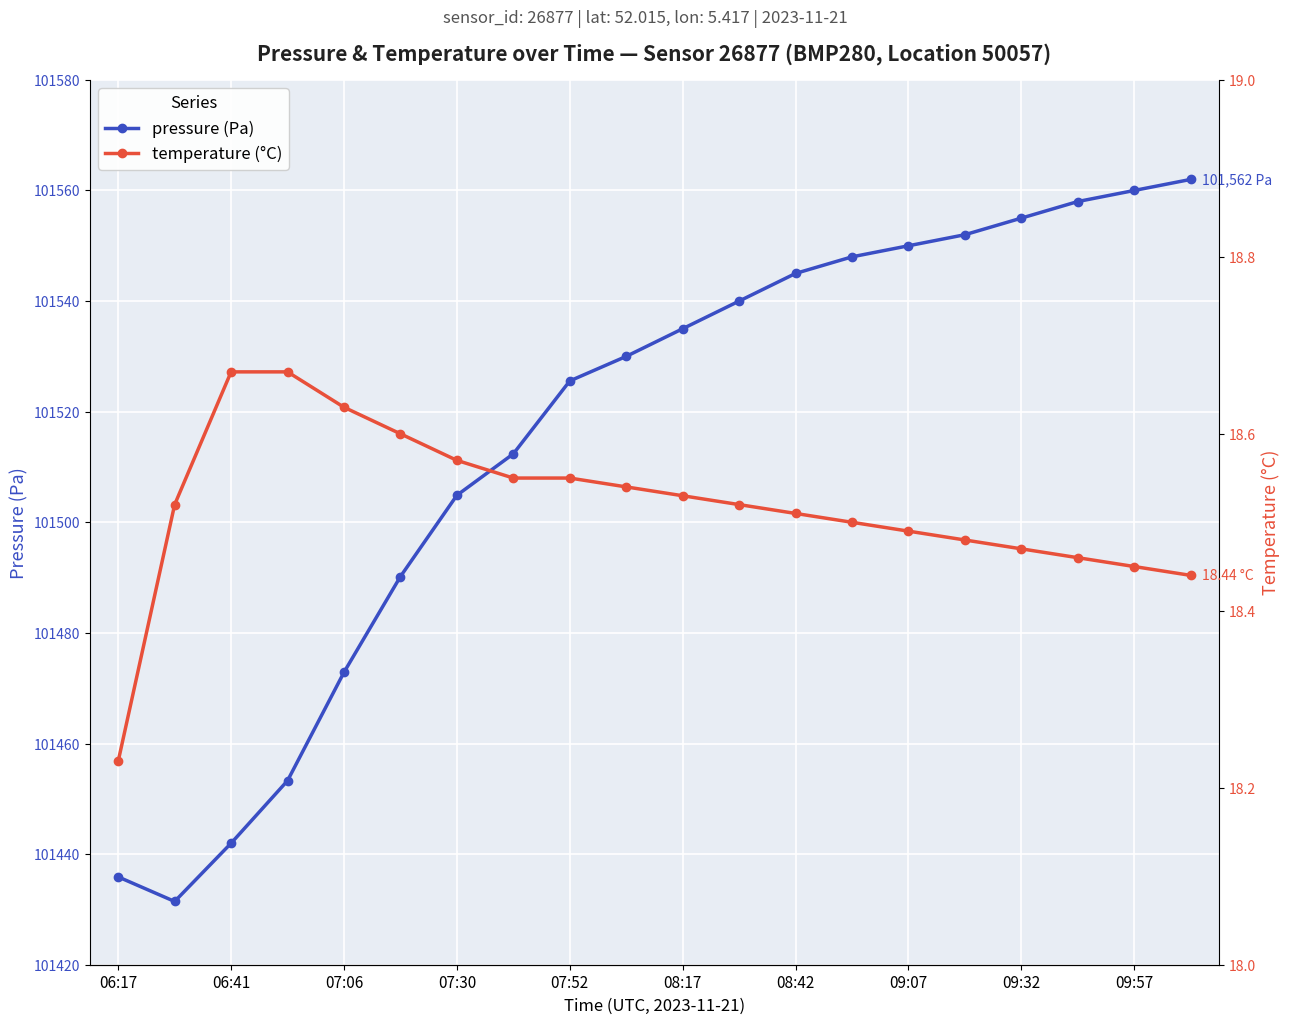

Rank the series by their average value, from highest to lowest.

pressure (Pa), temperature (°C)